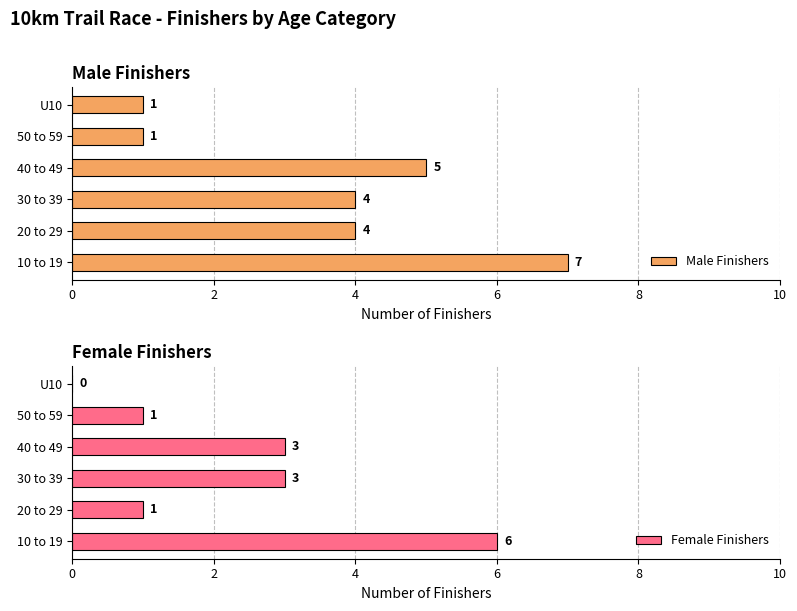

Rank the series by their maximum value, from lowest to highest.

Female Finishers, Male Finishers